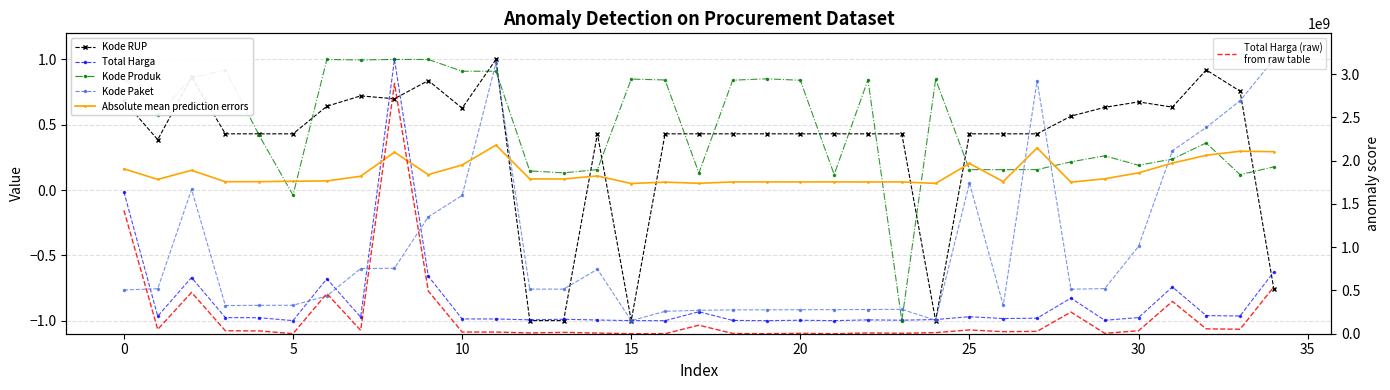

Which series changed the most between 28 and 30?

Total Harga (raw)
from raw table